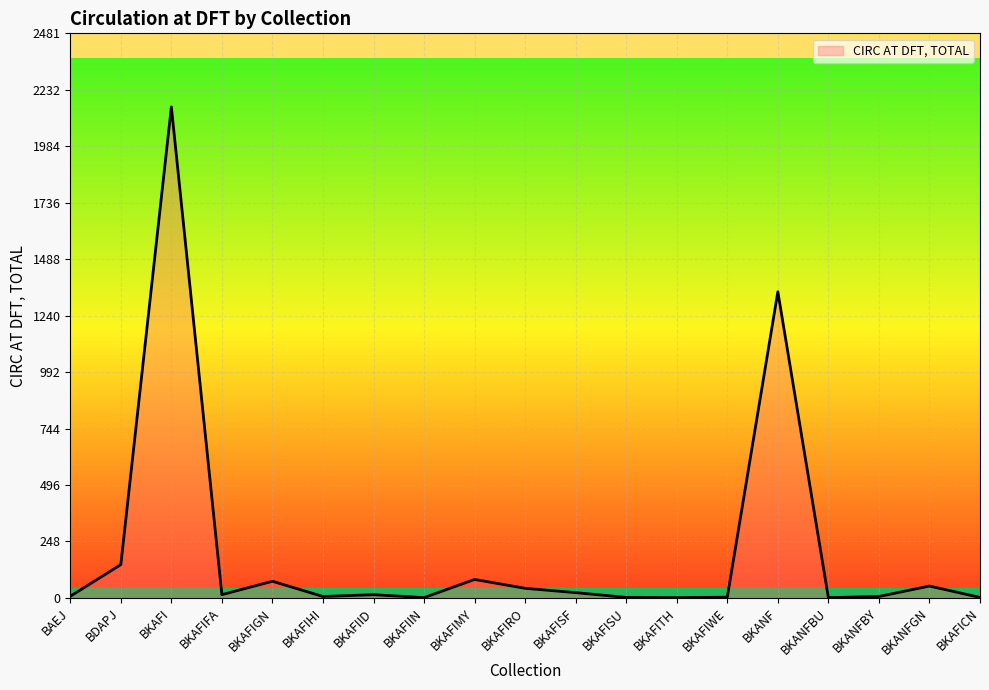

What is the difference between the maximum and minimum values?

2156